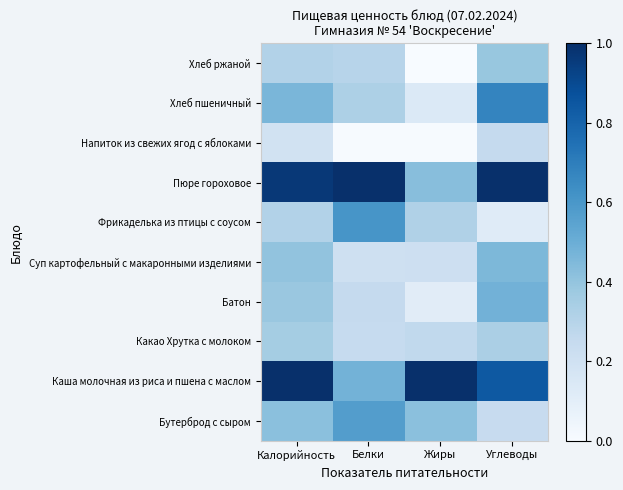

What is the total value across all series at Углеводы?

4.8